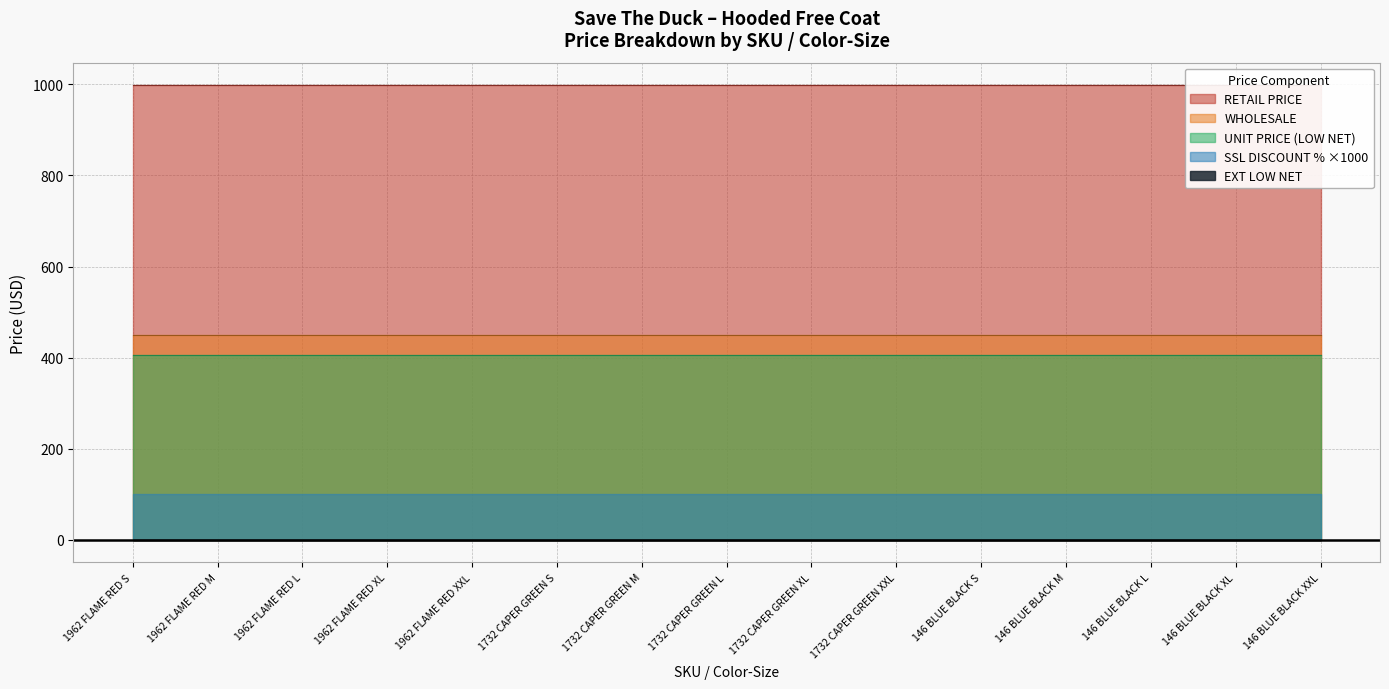

At which category is the sum across all series the highest?

1962 FLAME RED S